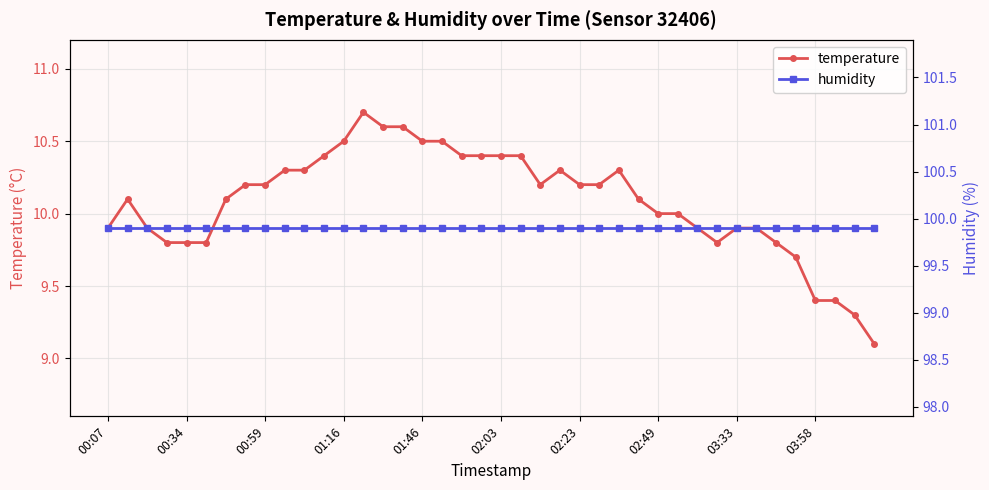

How many values in the temperature series are below 10?

15